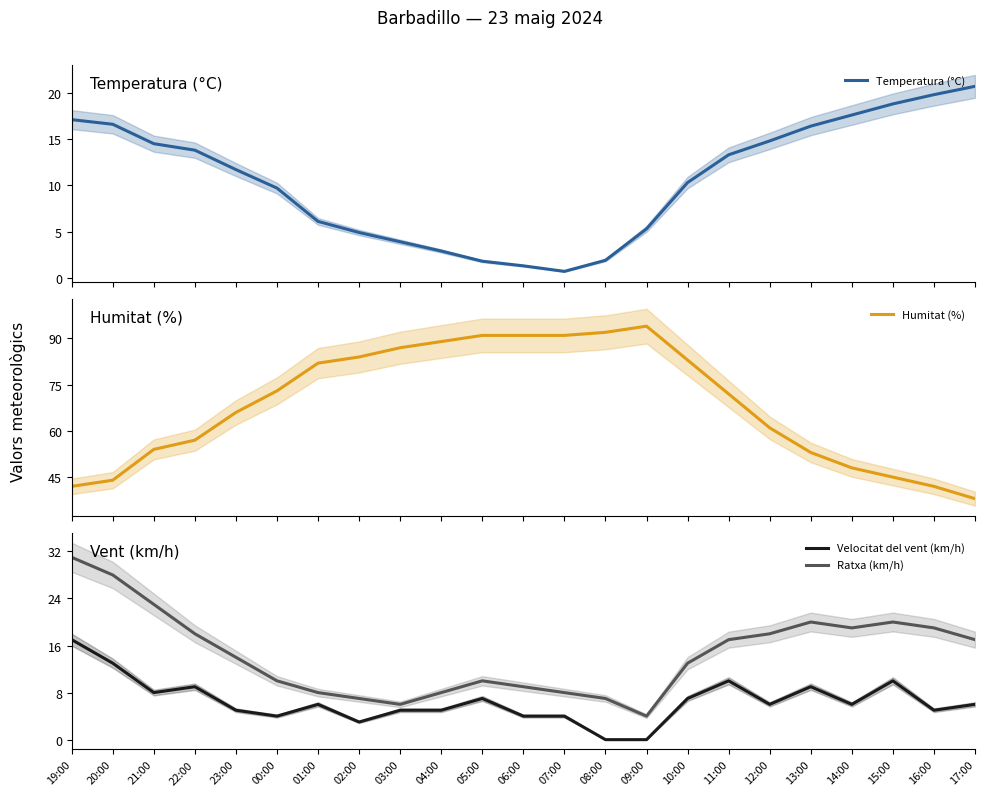

Reading left to right, what are all the values shown in this chart?

Temperatura (°C): 17.1	16.6	14.5	13.8	11.7	9.7	6.1	4.9	3.9	2.9	1.8	1.3	0.7	1.9	5.3	10.3	13.3	14.8	16.4	17.6	18.8	19.8	20.7
Humitat (%): 42.0	44.0	54.0	57.0	66.0	73.0	82.0	84.0	87.0	89.0	91.0	91.0	91.0	92.0	94.0	83.0	72.0	61.0	53.0	48.0	45.0	42.0	38.0
Velocitat del vent (km/h): 17.0	13.0	8.0	9.0	5.0	4.0	6.0	3.0	5.0	5.0	7.0	4.0	4.0	0.0	0.0	7.0	10.0	6.0	9.0	6.0	10.0	5.0	6.0
Ratxa (km/h): 31.0	28.0	23.0	18.0	14.0	10.0	8.0	7.0	6.0	8.0	10.0	9.0	8.0	7.0	4.0	13.0	17.0	18.0	20.0	19.0	20.0	19.0	17.0